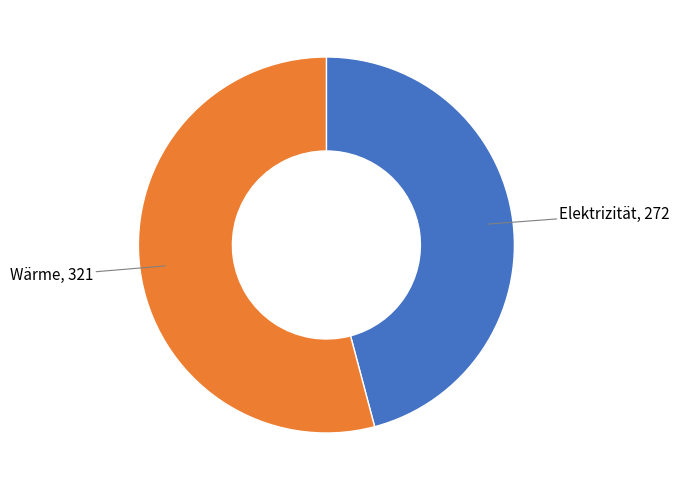

Is there any slice that represents more than half of the pie?

Yes